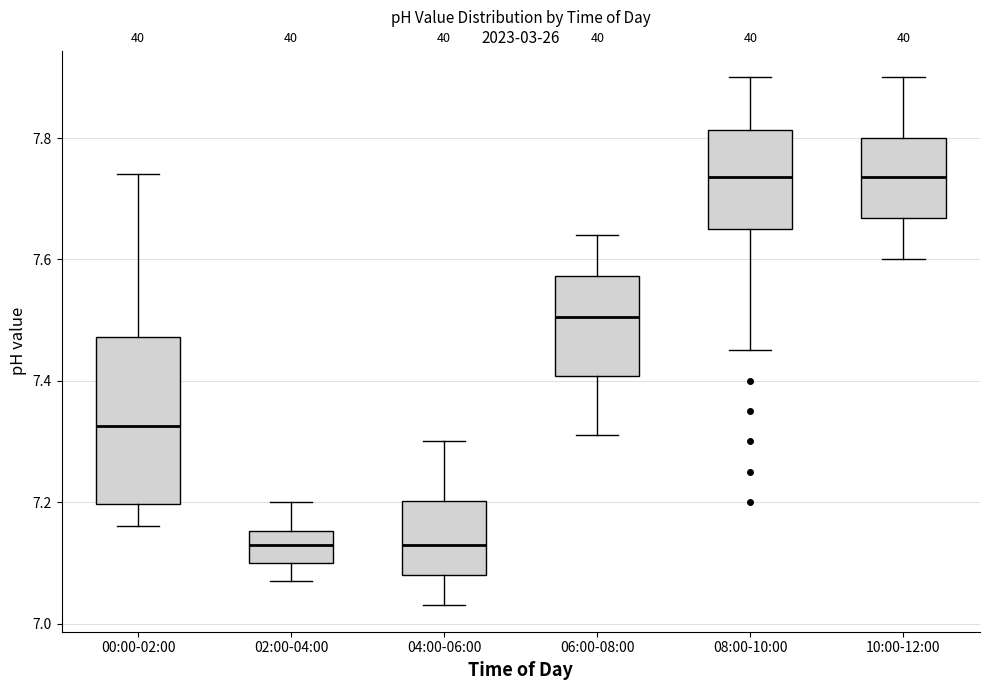

Which box is the tallest, from its lower edge to its upper edge?

00:00-02:00